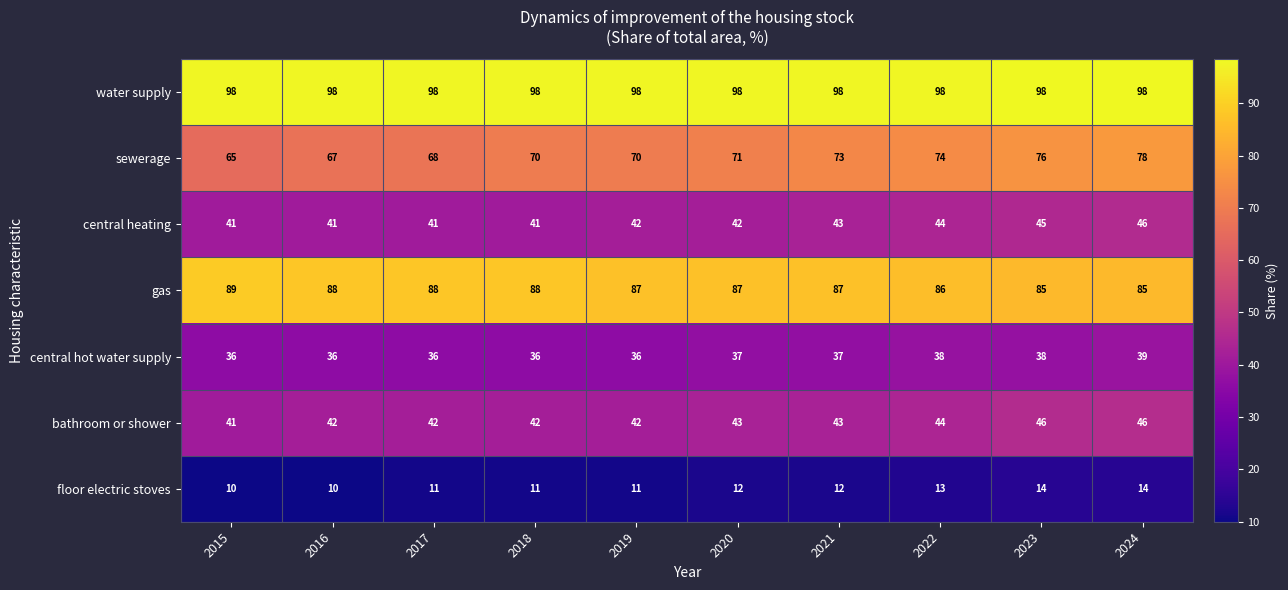

What is the average value of the water supply series?

98